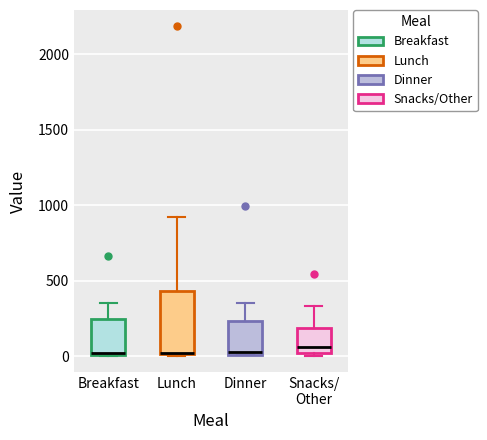

Where is the lower edge of the box for Breakfast on the y-axis? The values are not printed on the chart, so give them approximately, as read against the axis.

0